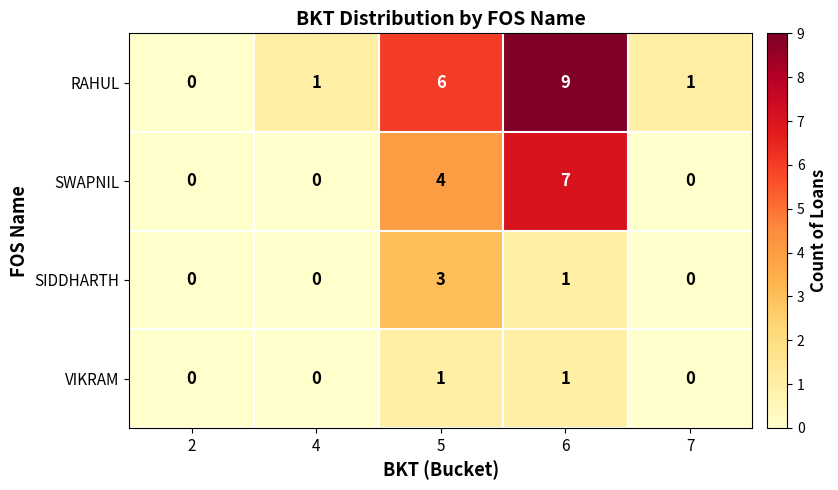

Read the SIDDHARTH value at 5.

3